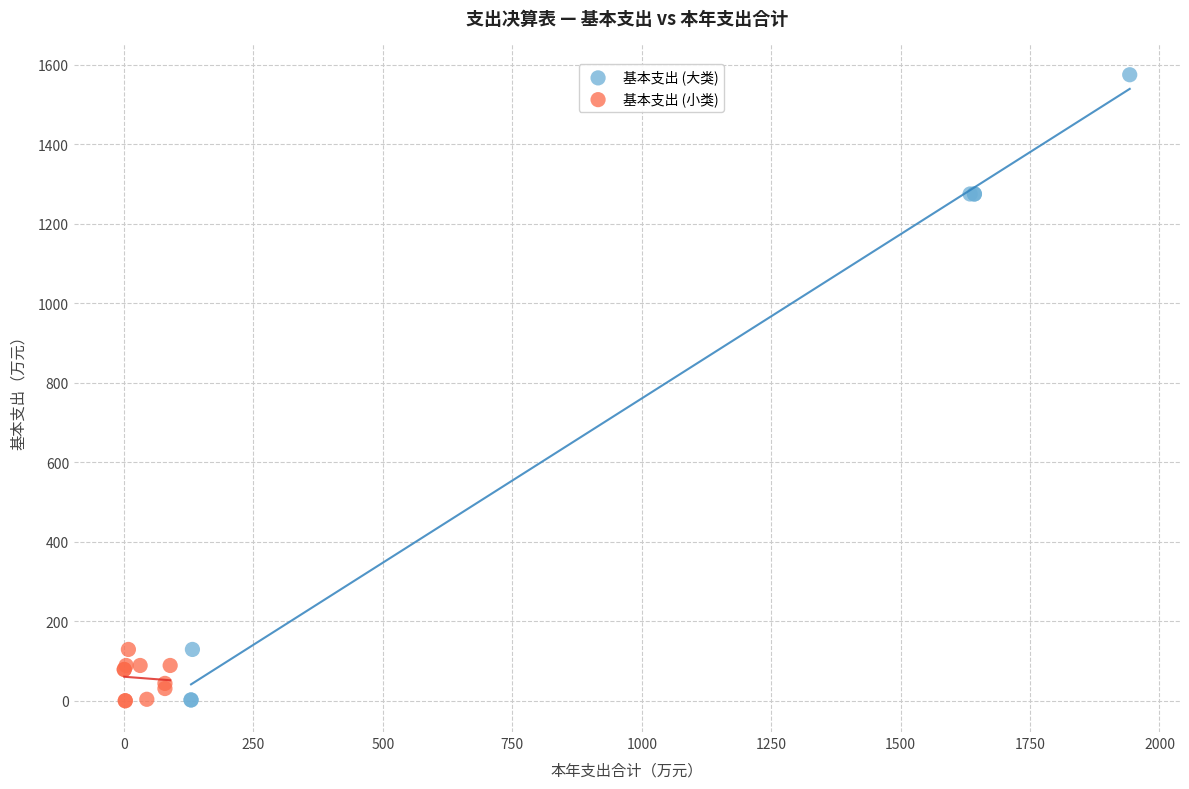

Which series contains the highest Y value?

基本支出 (大类)